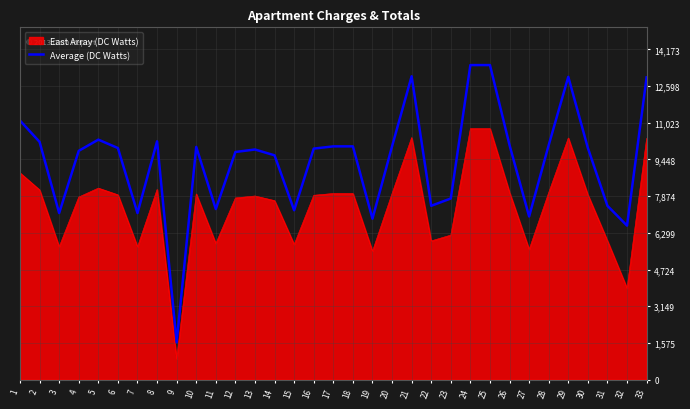

The value of Average (DC Watts) at 11 is 7319.1. True or false?

True